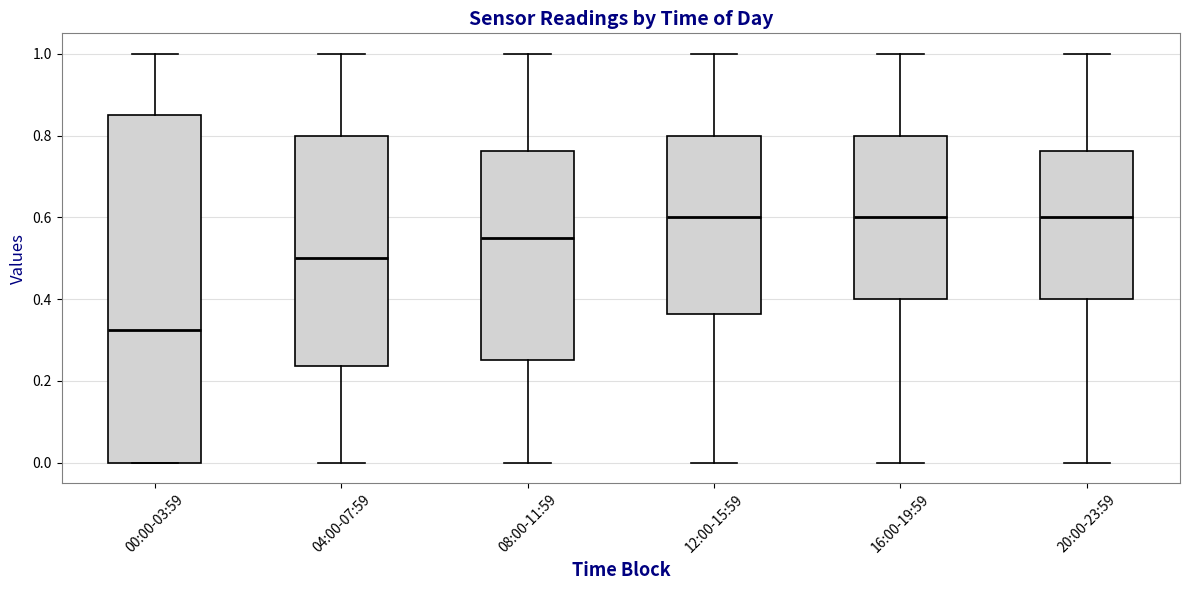

Where is the lower edge of the box for 04:00-07:59 on the y-axis? The values are not printed on the chart, so give them approximately, as read against the axis.

0.24